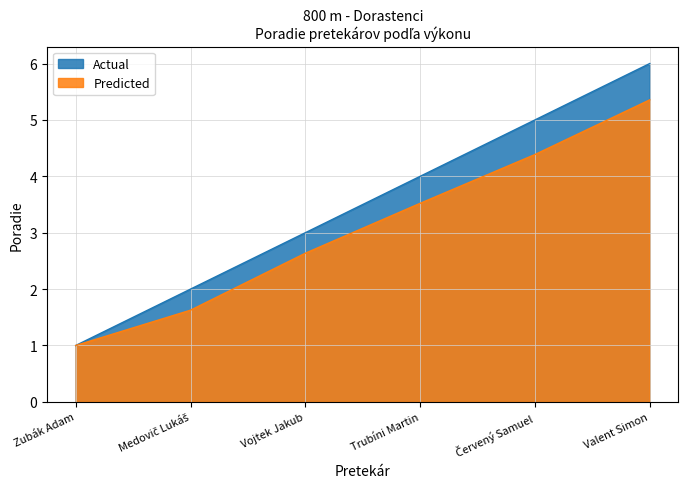

Is the value of Actual at Zubák Adam greater than the value of Predicted at Červený Samuel?

No